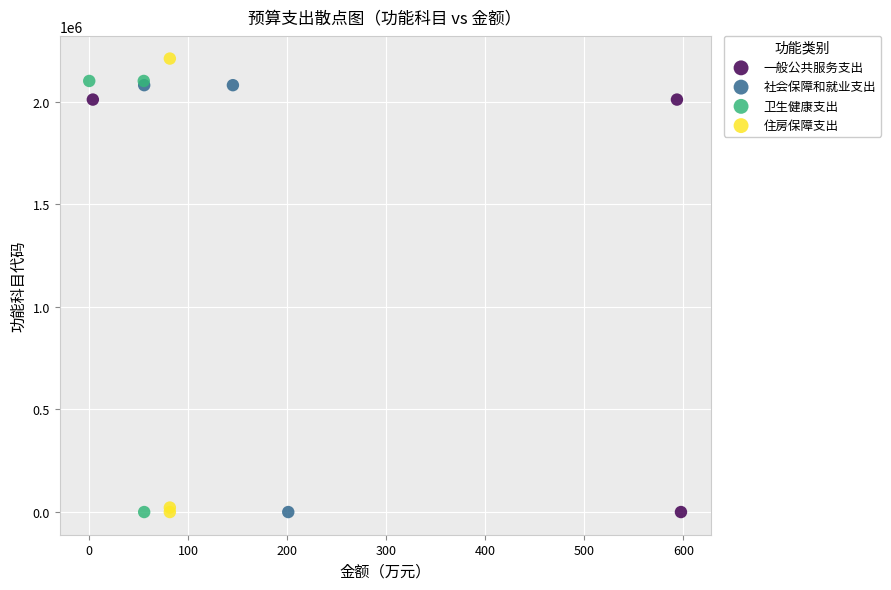

What are all the series names shown in the legend?

一般公共服务支出, 社会保障和就业支出, 卫生健康支出, 住房保障支出